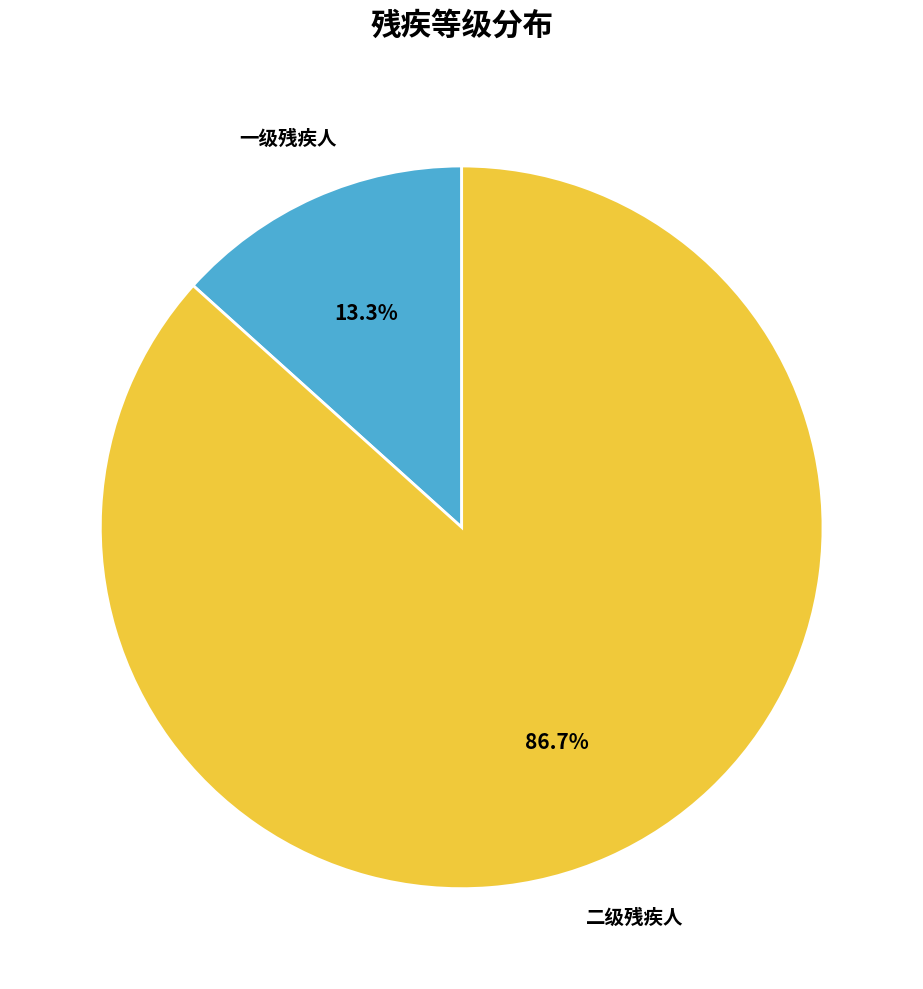

Is there any slice that represents more than half of the pie?

Yes